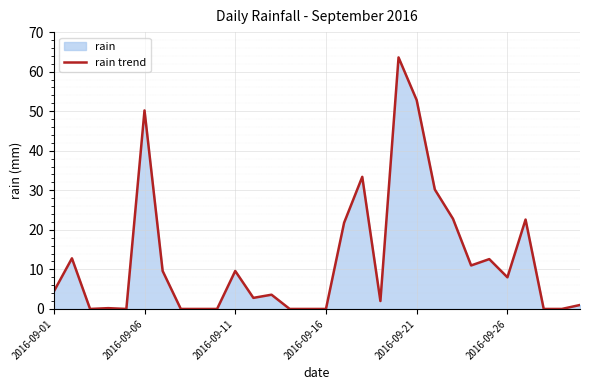

Reading left to right, list all the values displayed in this chart.

4.4	12.8	0.0	0.2	0.0	50.2	9.6	0.0	0.0	0.0	9.6	2.8	3.6	0.0	0.0	0.0	21.8	33.4	2.0	63.6	52.8	30.2	22.8	11.0	12.6	8.0	22.6	0.0	0.0	1.0